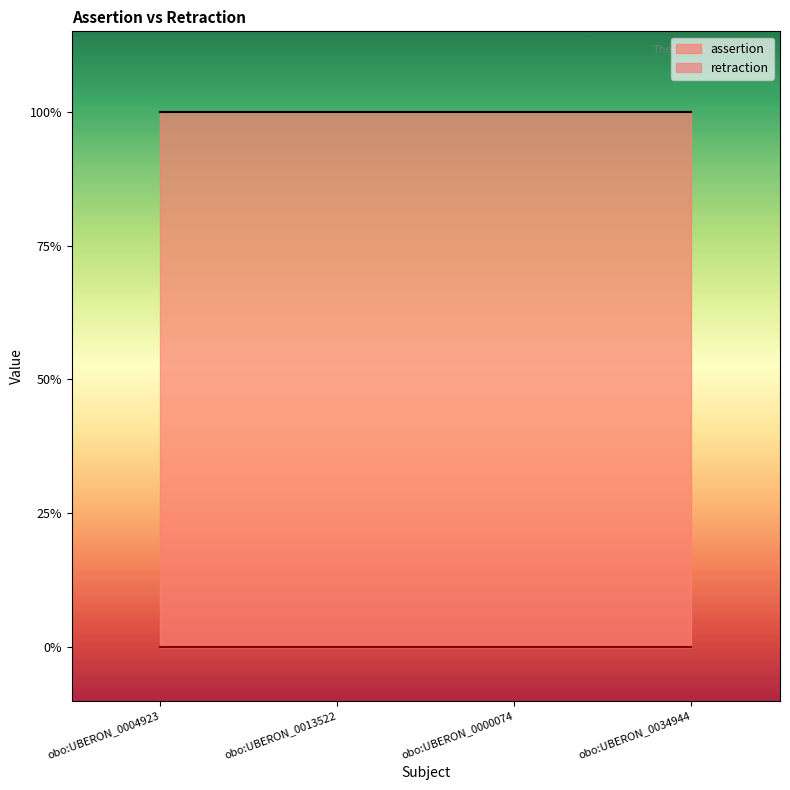

Which series has the largest total across all categories?

assertion